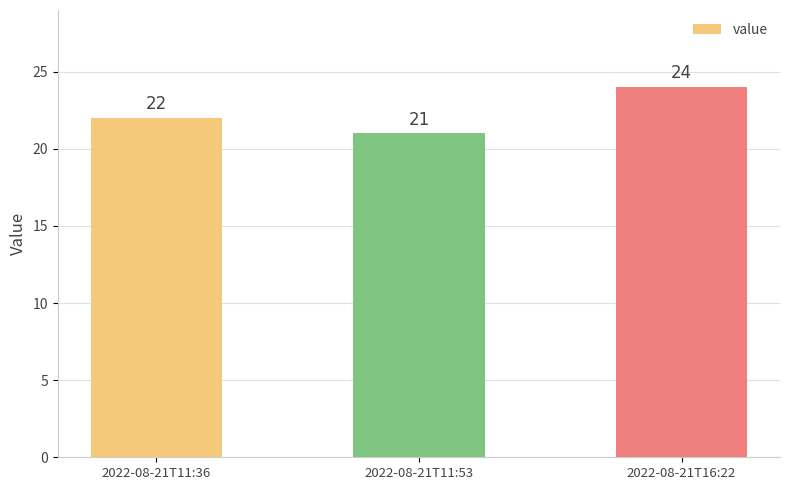

What is the value of the 2nd bar from the left?

21